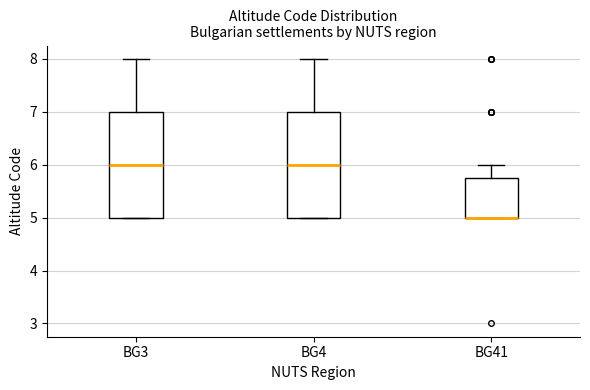

Where is the lower edge of the box for BG3 on the y-axis? The values are not printed on the chart, so give them approximately, as read against the axis.

5.0